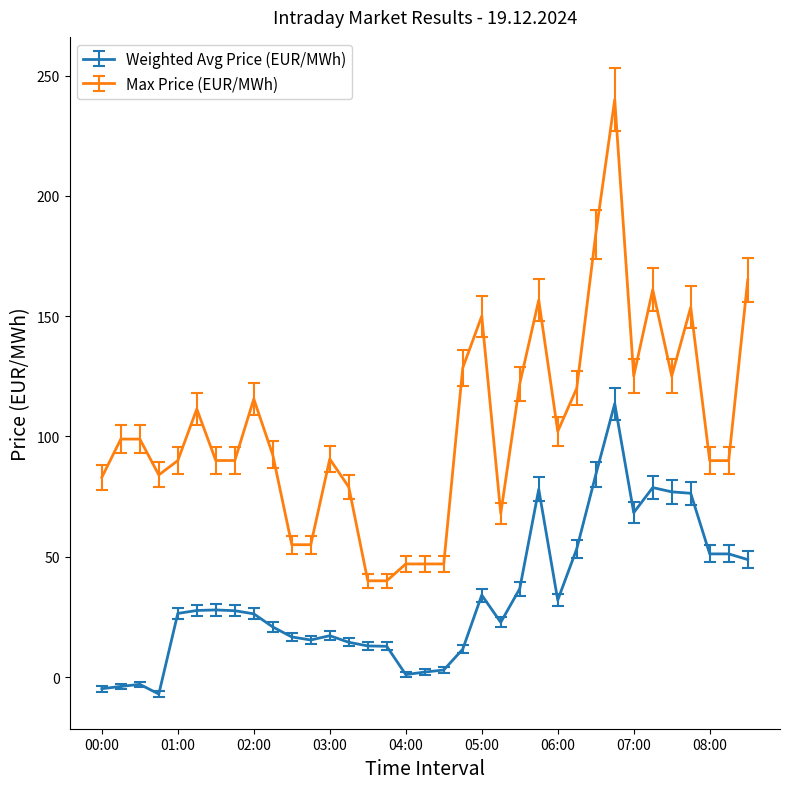

True or false: Weighted Avg Price (EUR/MWh) has more than 1 interior local peaks.

True